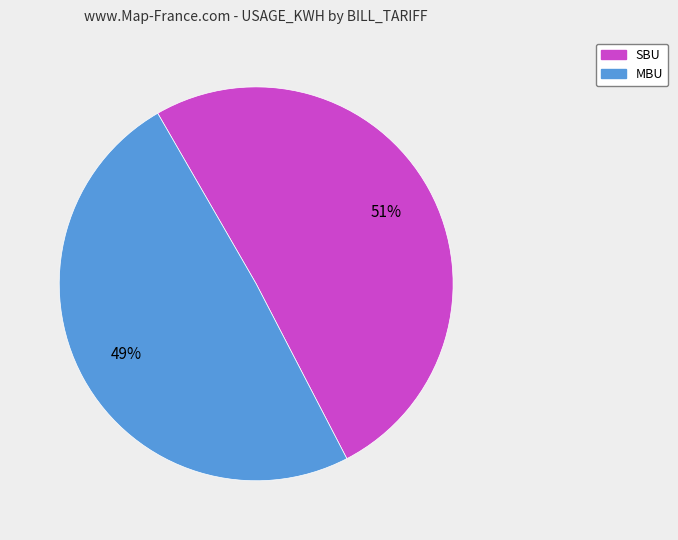

To the nearest percent, what portion does MBU represent?

49%